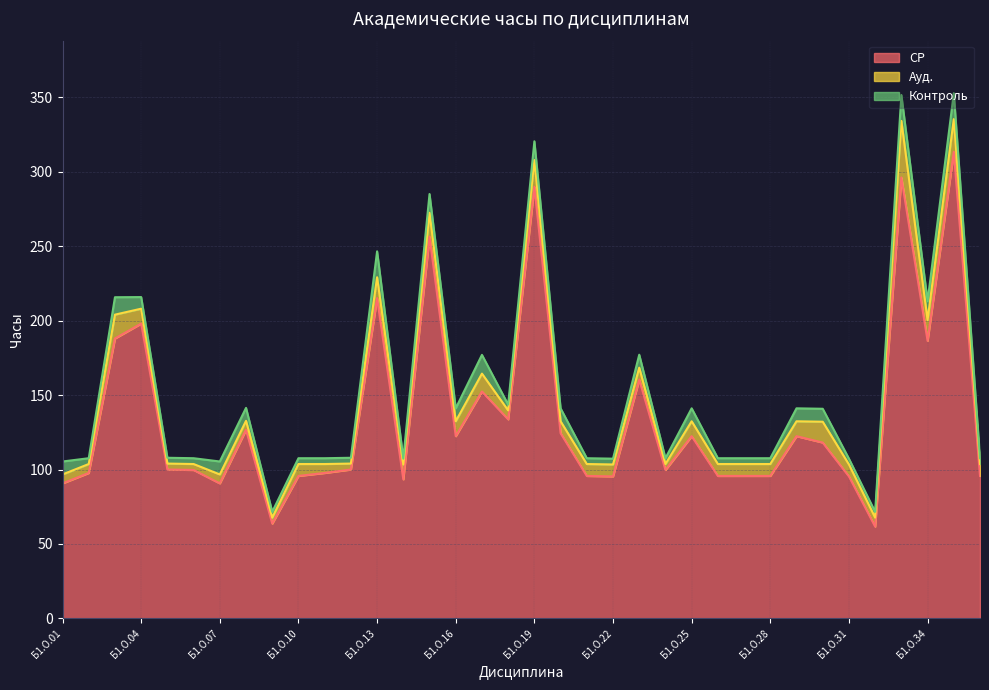

What is the difference between the second highest and minimum values in the Ауд. series?

18.0